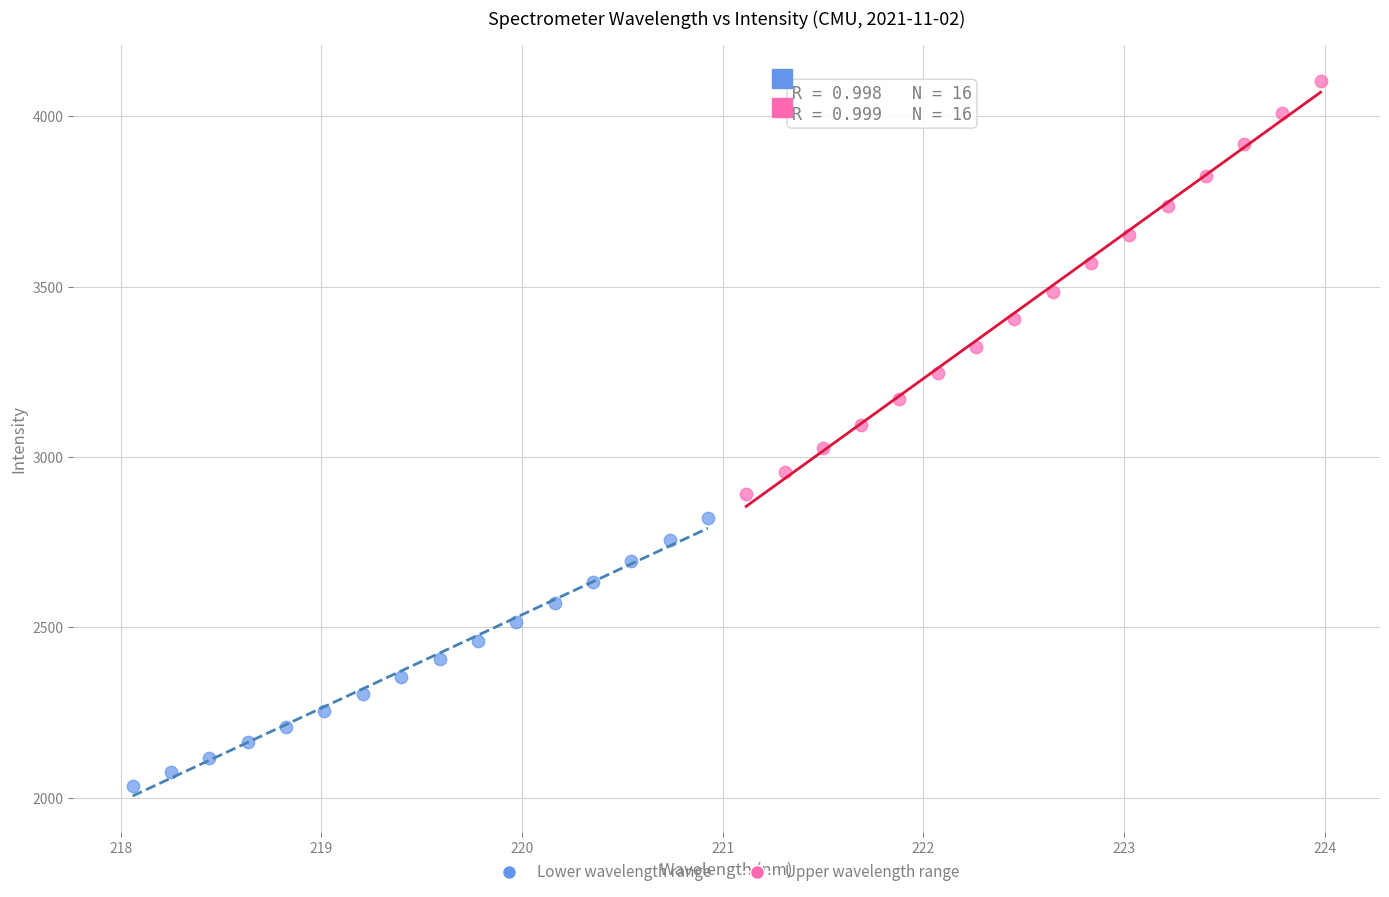

Which series contains the highest Y value?

Upper wavelength range